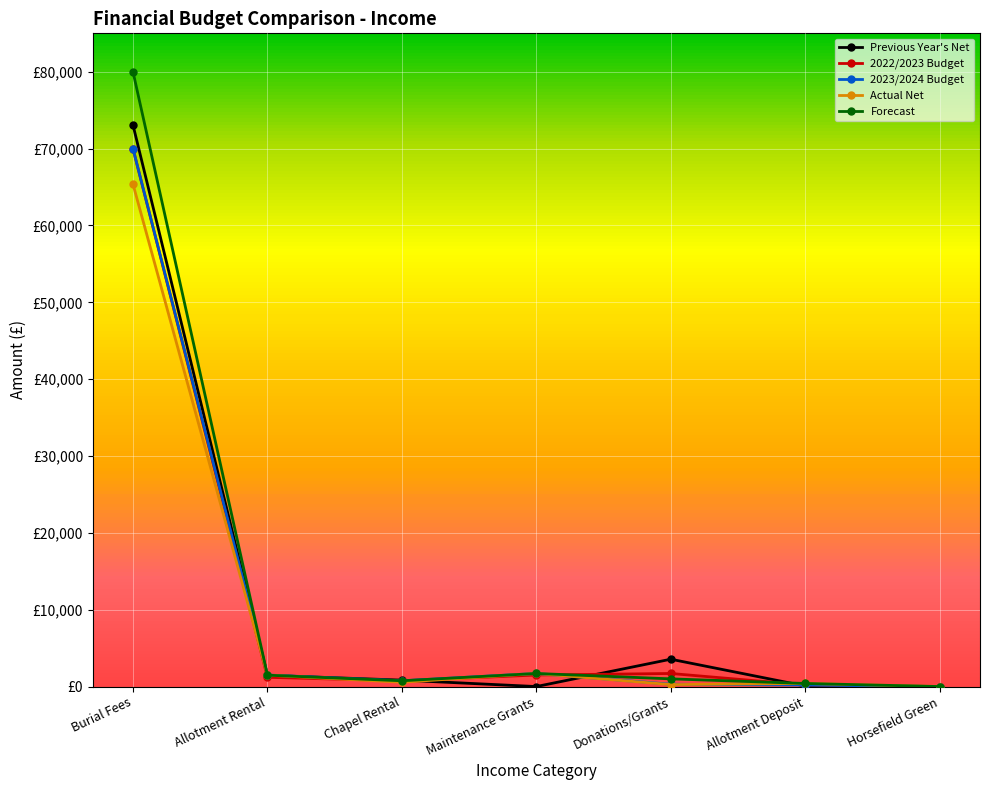

How many times do 2022/2023 Budget and Previous Year's Net cross each other?

3